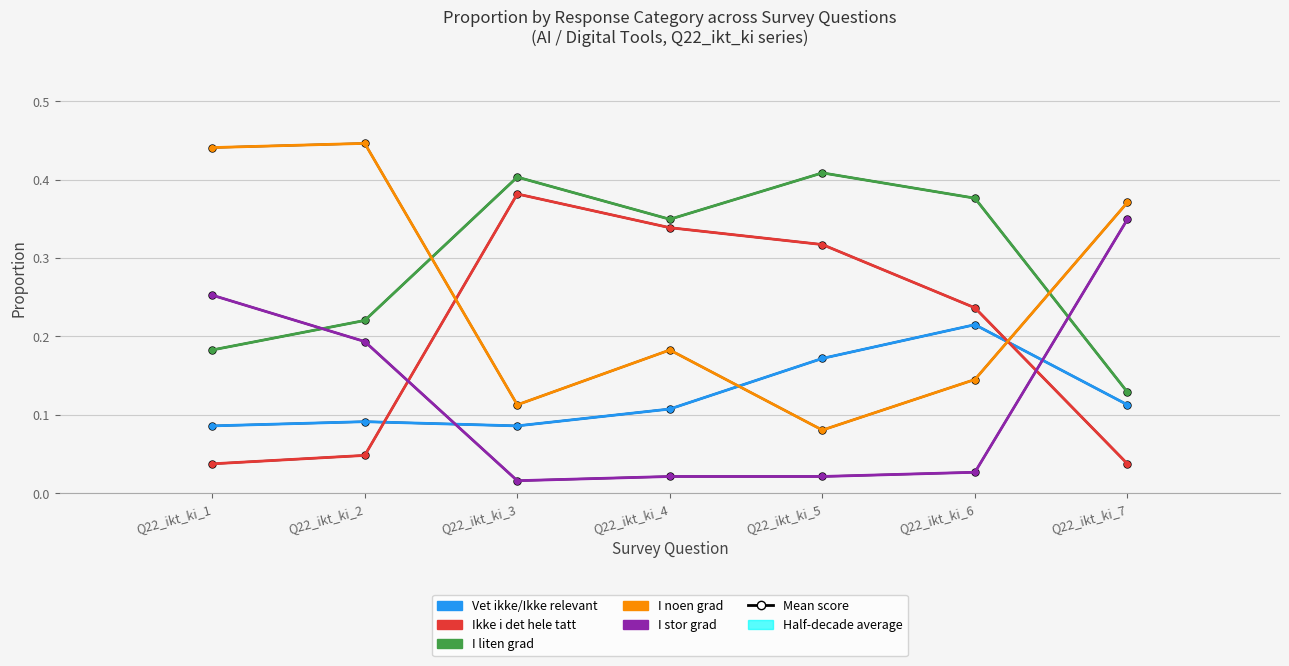

Which has a higher value, Q22_ikt_ki_7 or Q22_ikt_ki_3?

Q22_ikt_ki_7